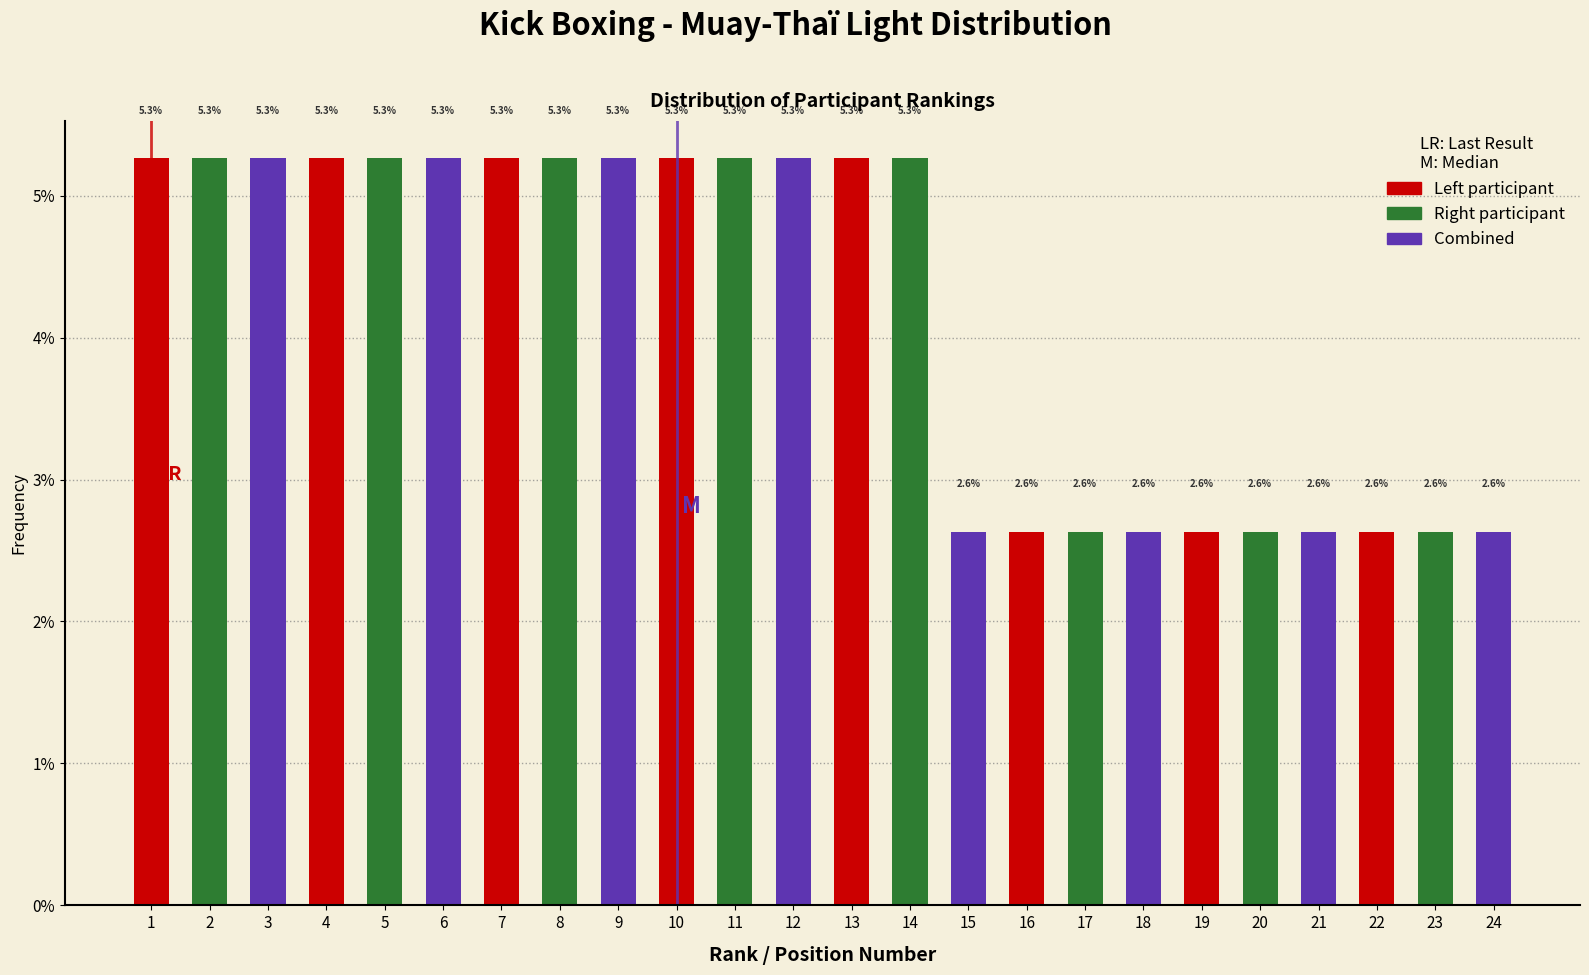

Reading right to left, transcribe all the data shown in this chart.

2.6	2.6	2.6	2.6	2.6	2.6	2.6	2.6	2.6	2.6	5.3	5.3	5.3	5.3	5.3	5.3	5.3	5.3	5.3	5.3	5.3	5.3	5.3	5.3